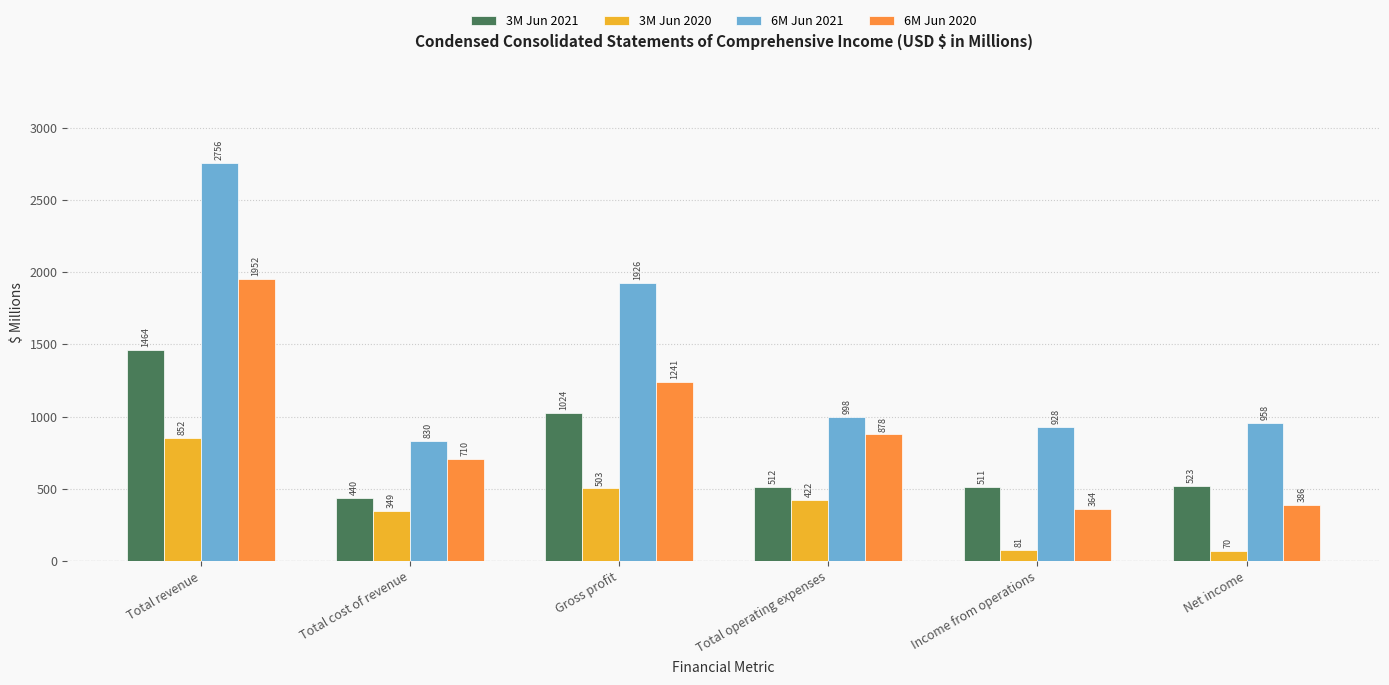

What is the sum of the 6M Jun 2020 values at Total cost of revenue and Total operating expenses?

1588.0